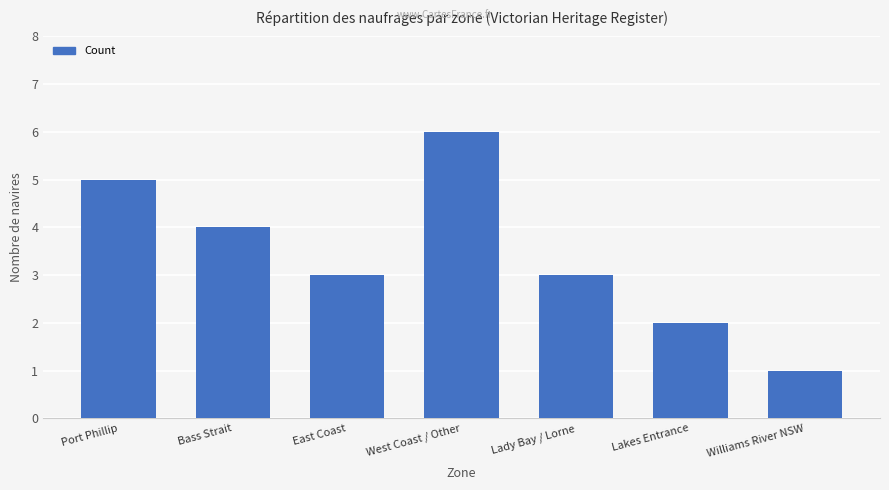

What is the label of the 3rd bar from the right?

Lady Bay / Lorne